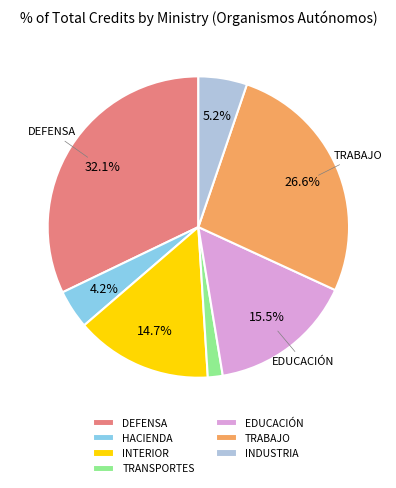

Does any single category account for the majority?

No